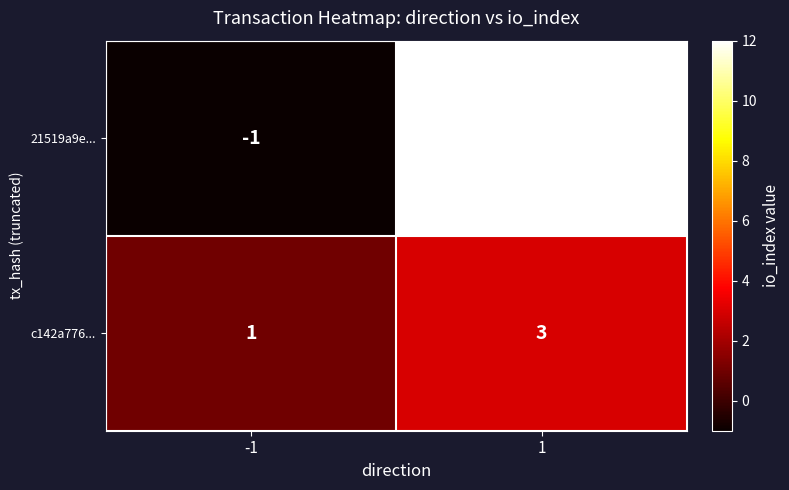

Which series changed the most between -1 and 1?

21519a9e...